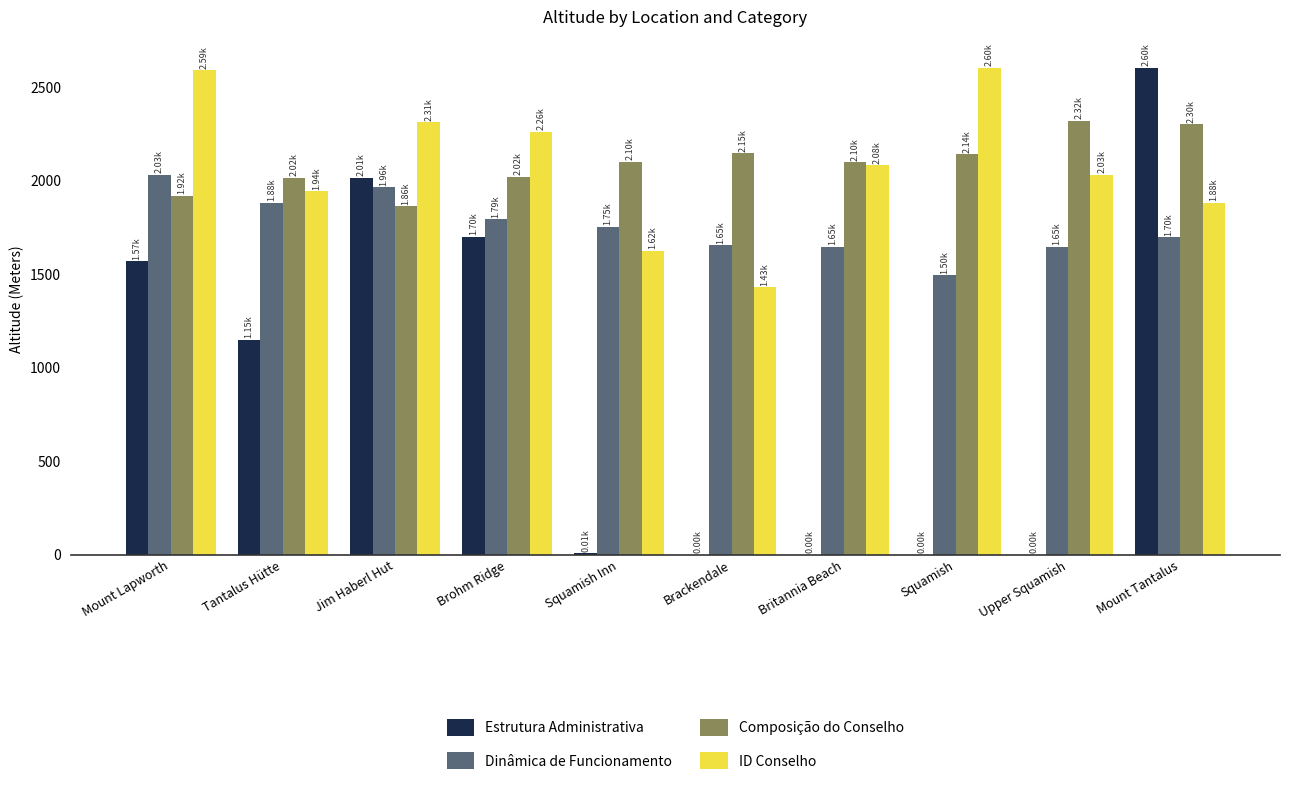

Between Squamish and Mount Tantalus, which series saw the biggest shift?

Estrutura Administrativa